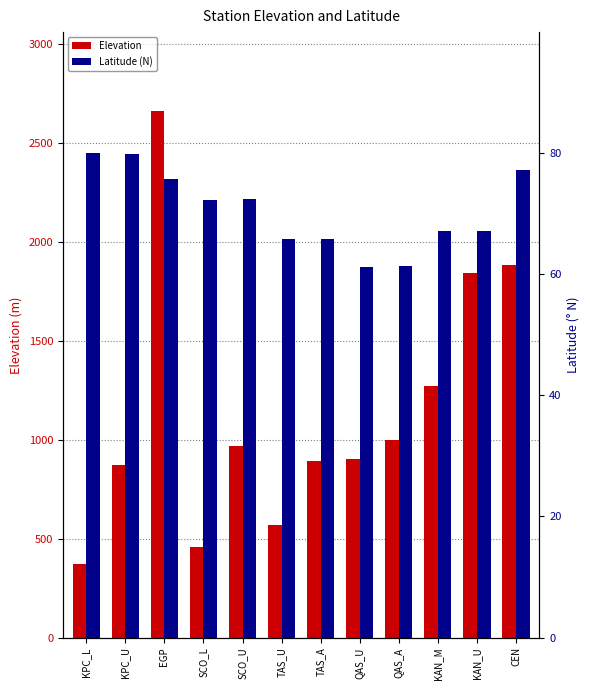

Rank the series by their maximum value, from highest to lowest.

Elevation, Latitude (N)